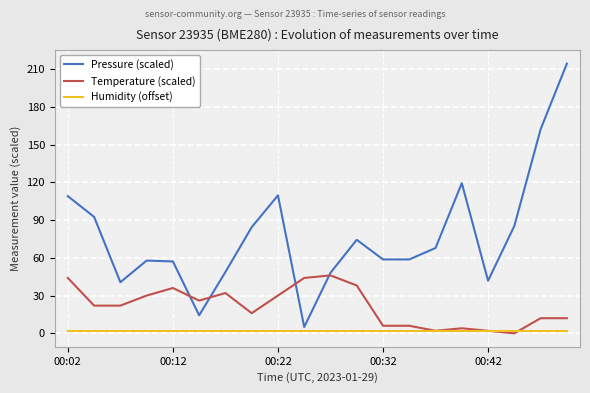

List the series in order of their overall mean, highest first.

Pressure (scaled), Temperature (scaled), Humidity (offset)